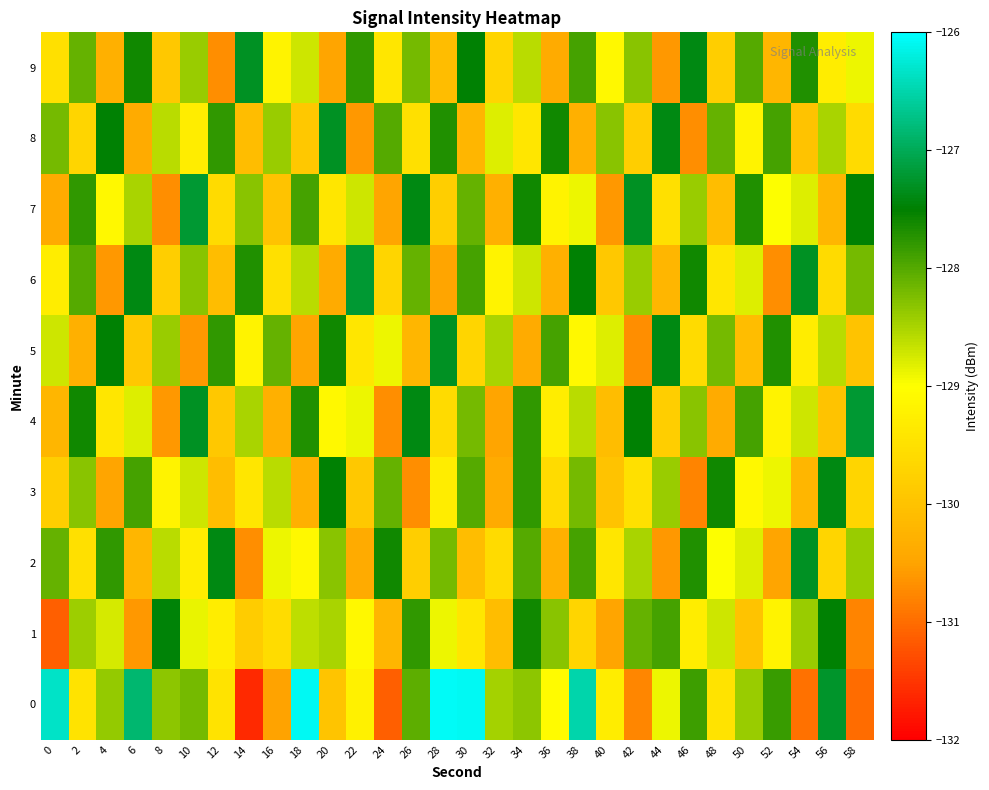

How many distinct data groups are displayed?

10